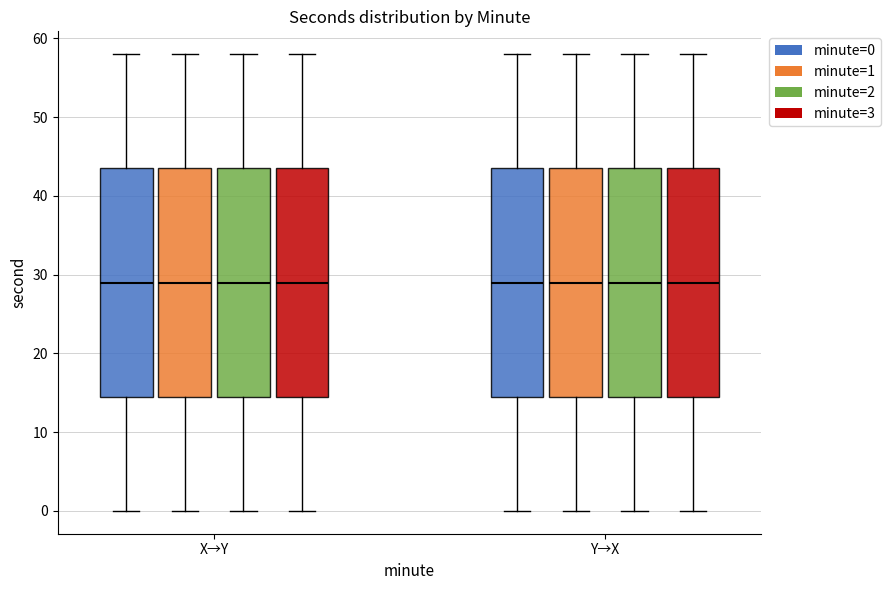

Reading left to right, transcribe this box plot: for each box, give where its median line is, the range the box spans, and where its two whiskers end, as read against the y-axis. The values are not printed on the chart, so give them approximately, as read against the axis.

X→Y (minute=0): median 29, box 15 to 44, whiskers 0 to 58
X→Y (minute=1): median 29, box 15 to 44, whiskers 0 to 58
X→Y (minute=2): median 29, box 15 to 44, whiskers 0 to 58
X→Y (minute=3): median 29, box 15 to 44, whiskers 0 to 58
Y→X (minute=0): median 29, box 15 to 44, whiskers 0 to 58
Y→X (minute=1): median 29, box 15 to 44, whiskers 0 to 58
Y→X (minute=2): median 29, box 15 to 44, whiskers 0 to 58
Y→X (minute=3): median 29, box 15 to 44, whiskers 0 to 58